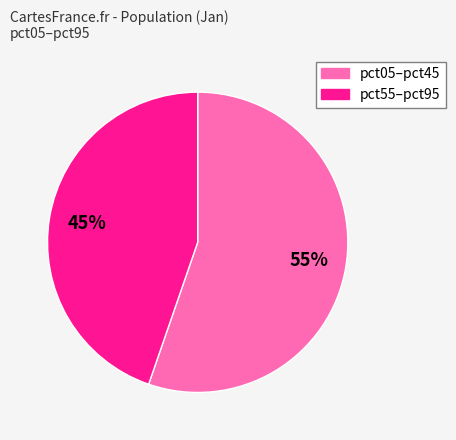

To the nearest percent, what is the average slice percentage?

50%